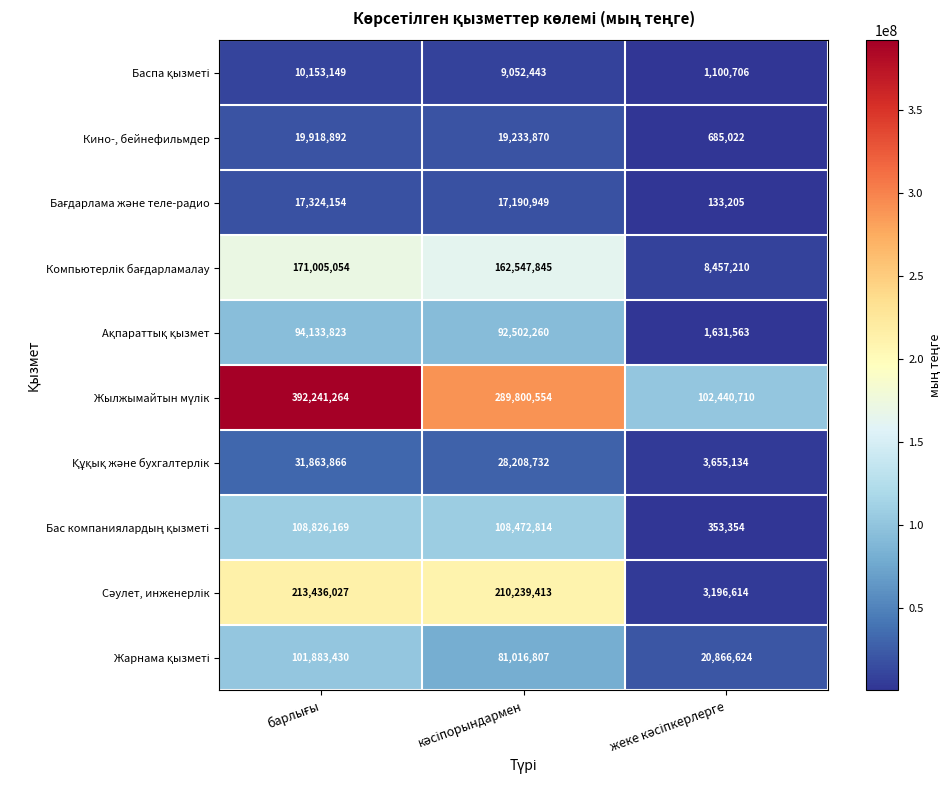

What is the greatest value displayed?

392241264